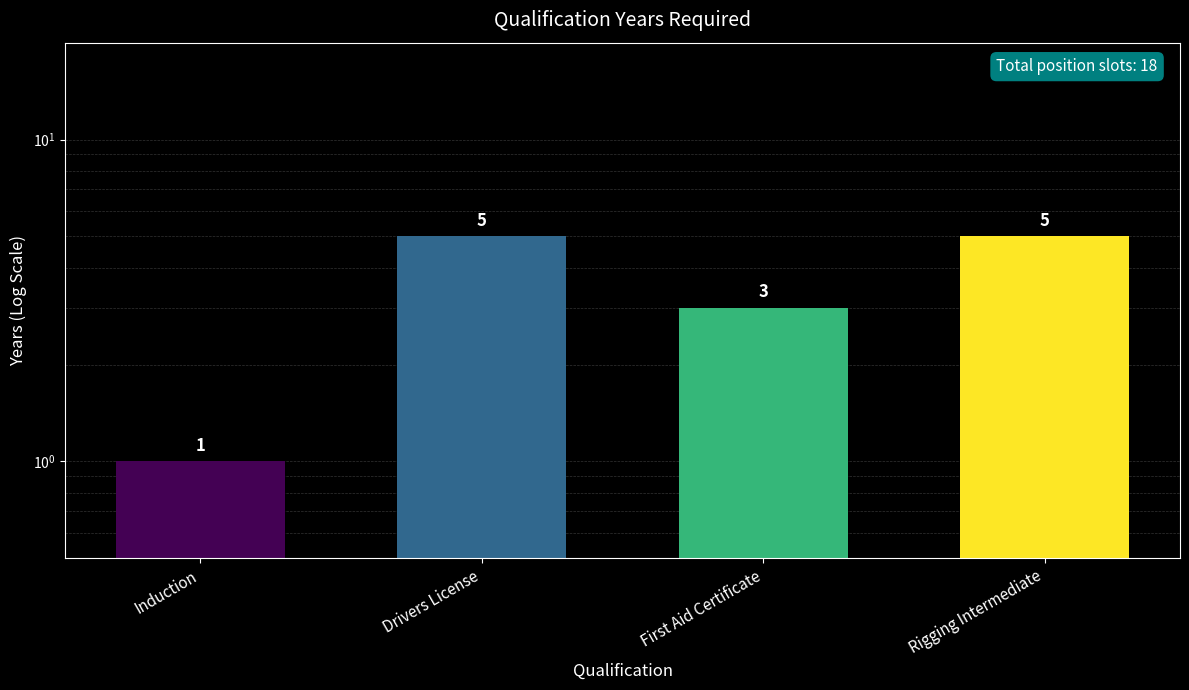

What is the label of the 4th bar from the left?

Rigging Intermediate